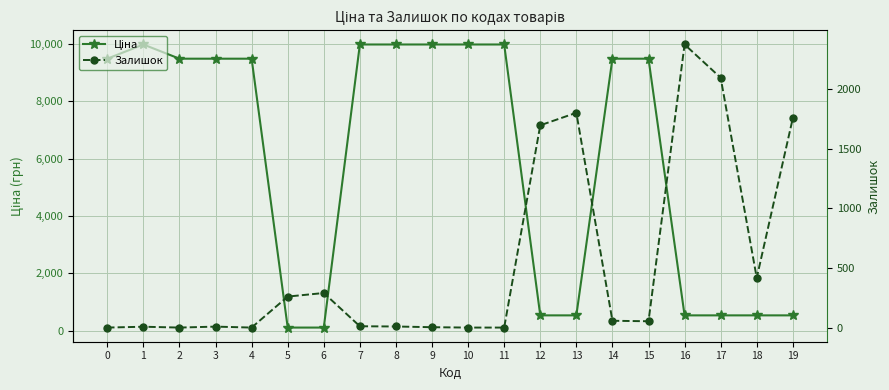

Between 18 and 4, which is larger?

4